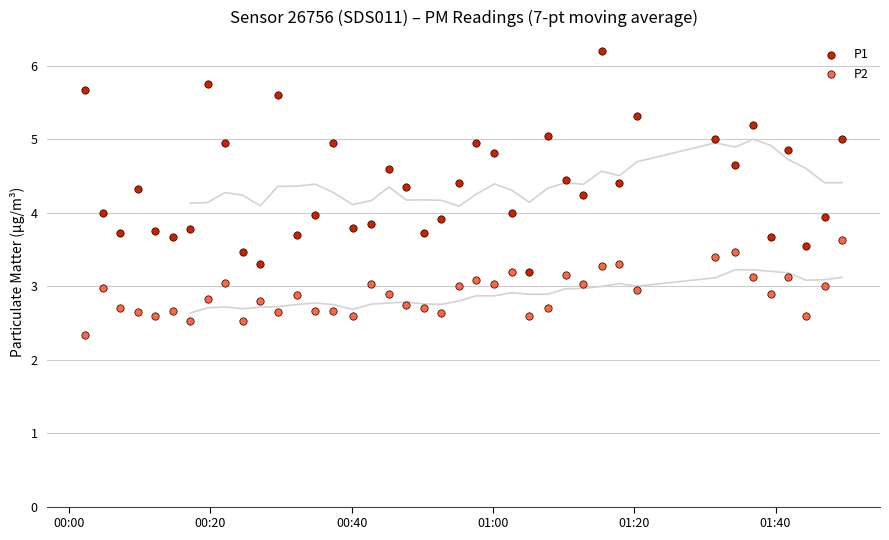

Which series reaches the minimum Y coordinate?

P2